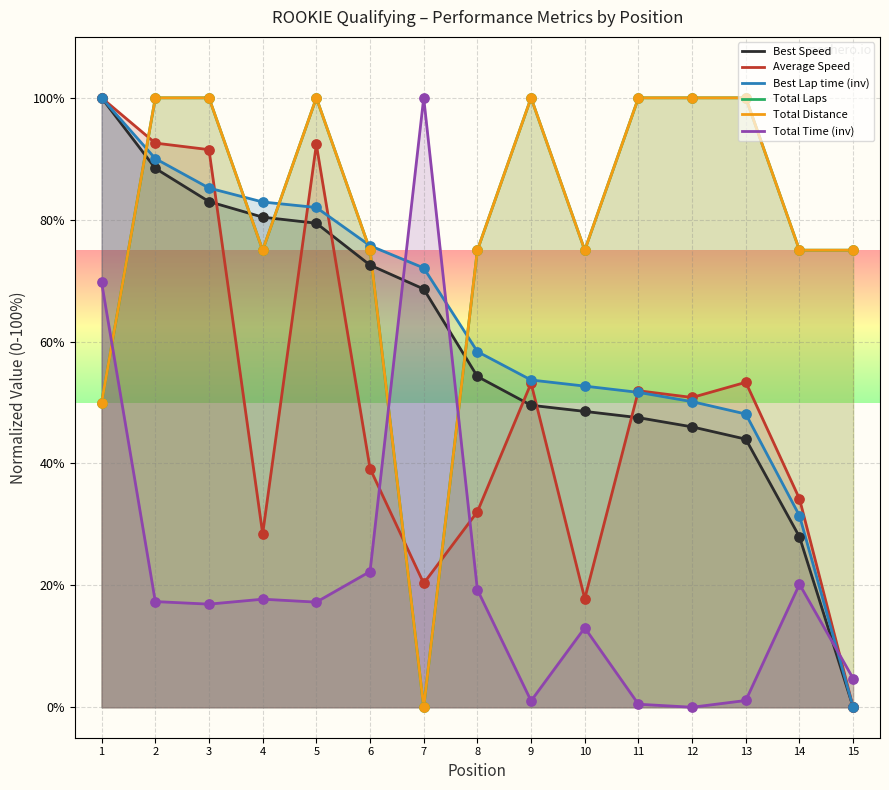

What is the total value across all series at 1?

469.7